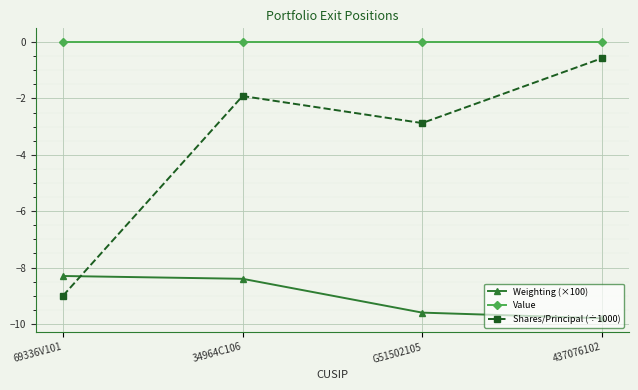

True or false: Value and Weighting (×100) cross at least once.

False